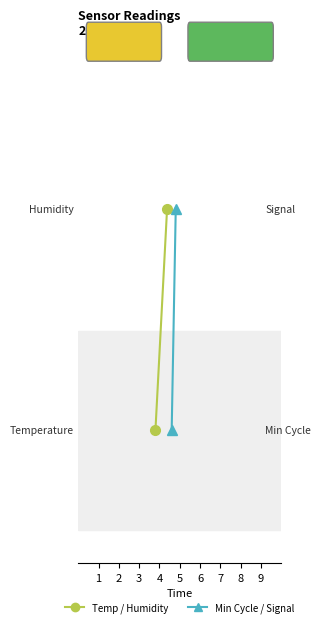

Rank the series by their maximum value, from lowest to highest.

Temp/Humidity (series), Cycle/Signal (series)